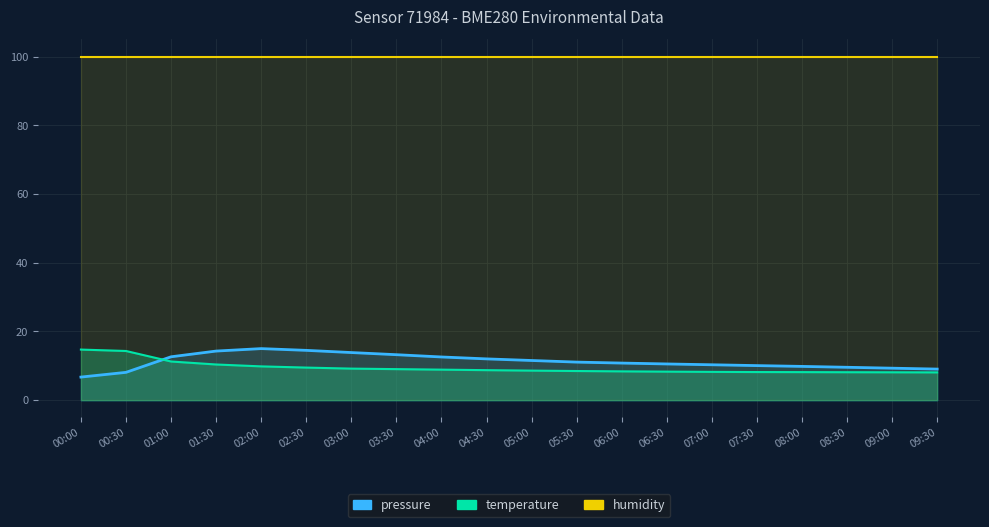

Is the value of pressure at 08:00 greater than the value of temperature at 01:30?

No